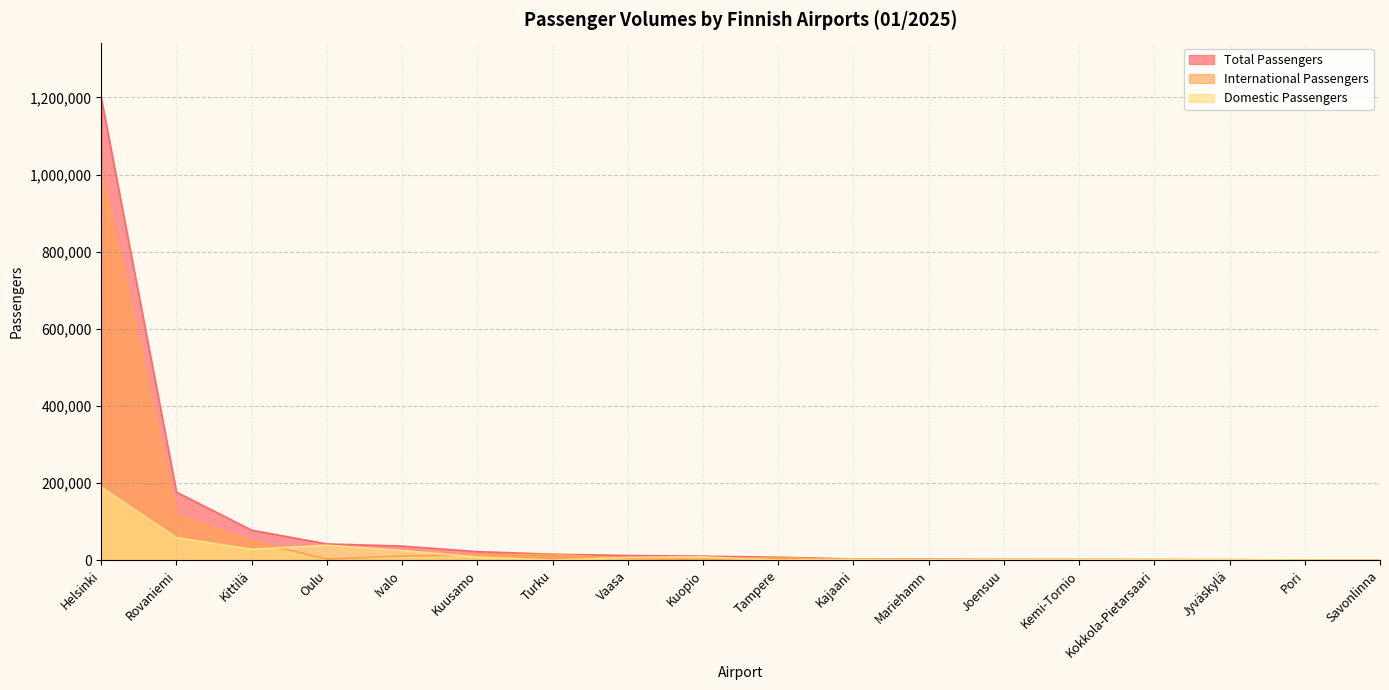

Count the number of data series in this chart.

3